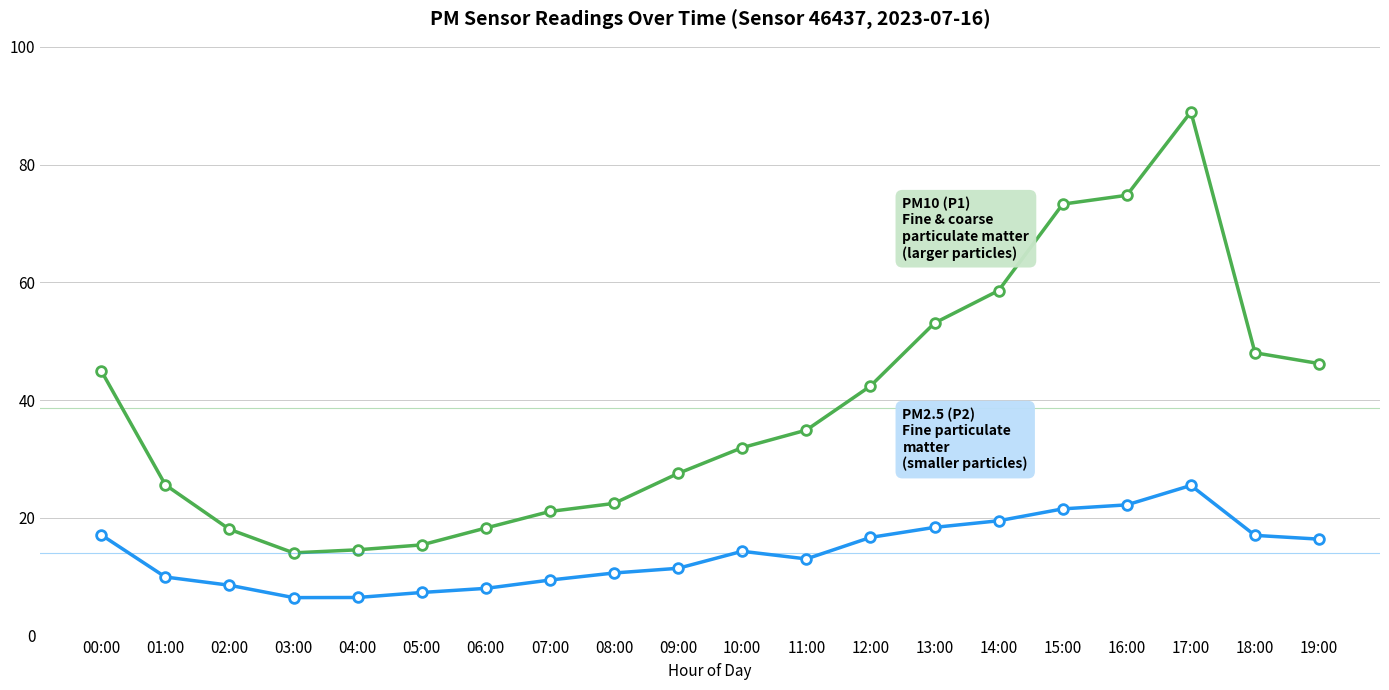

Which category has the highest value across all series?

17:00